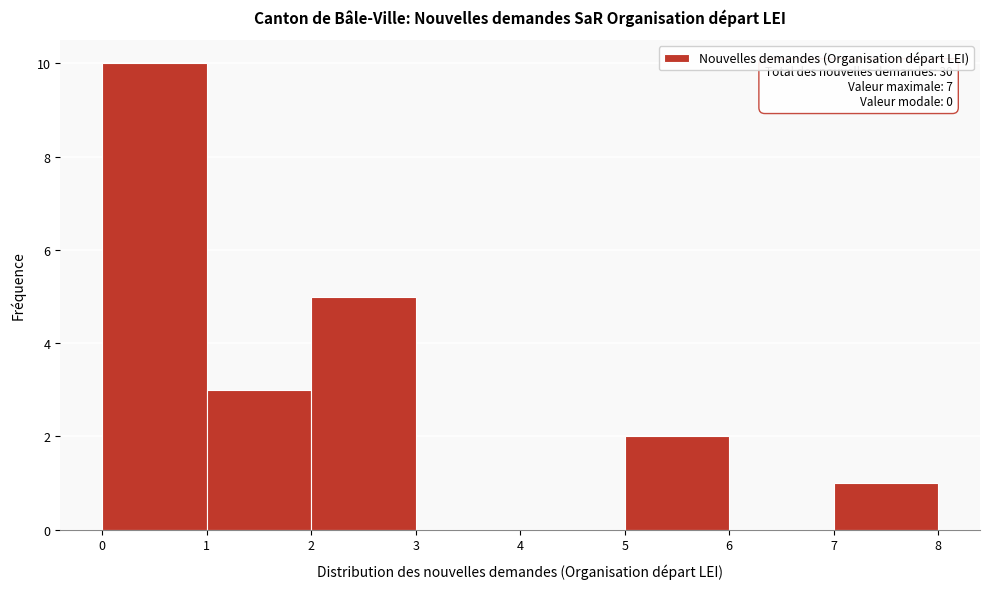

Which range on the x-axis has the tallest bar?

0 to 1